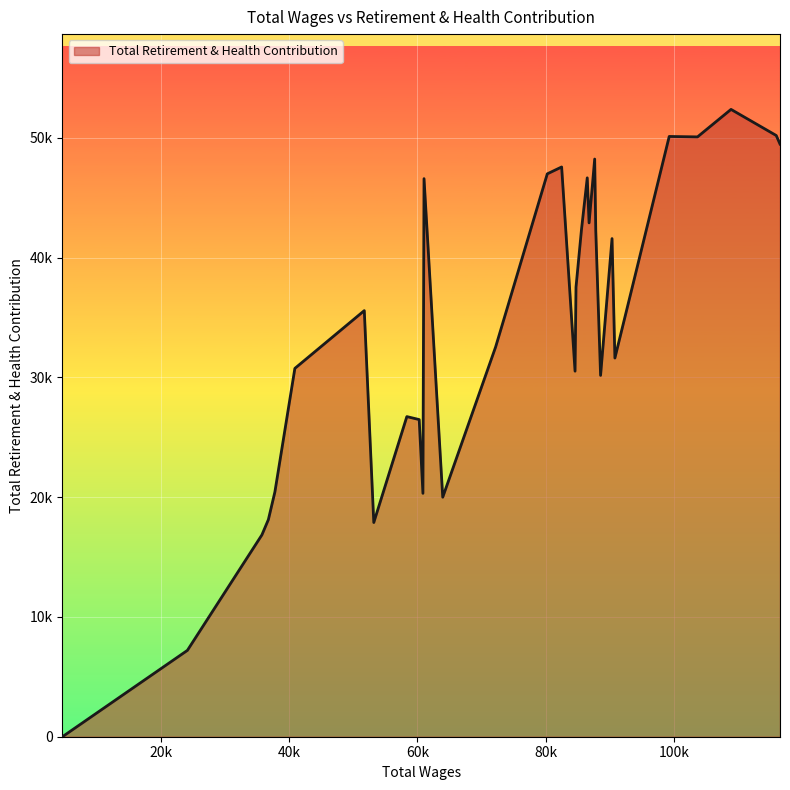

How many interior local peaks (higher than both neighbors) does the data have?

9